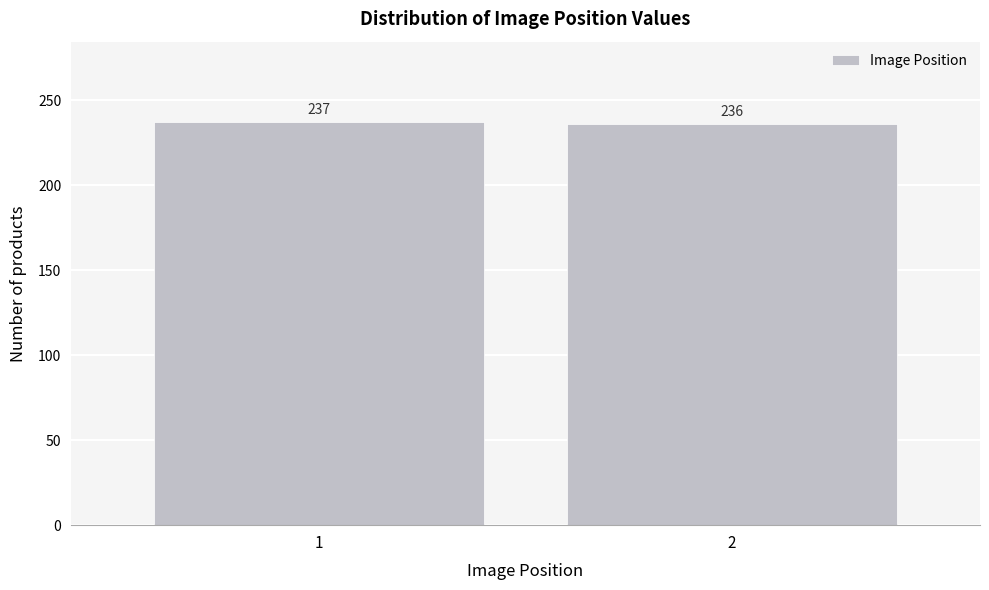

Reading left to right, what are all the values shown in this chart?

1=237	2=236